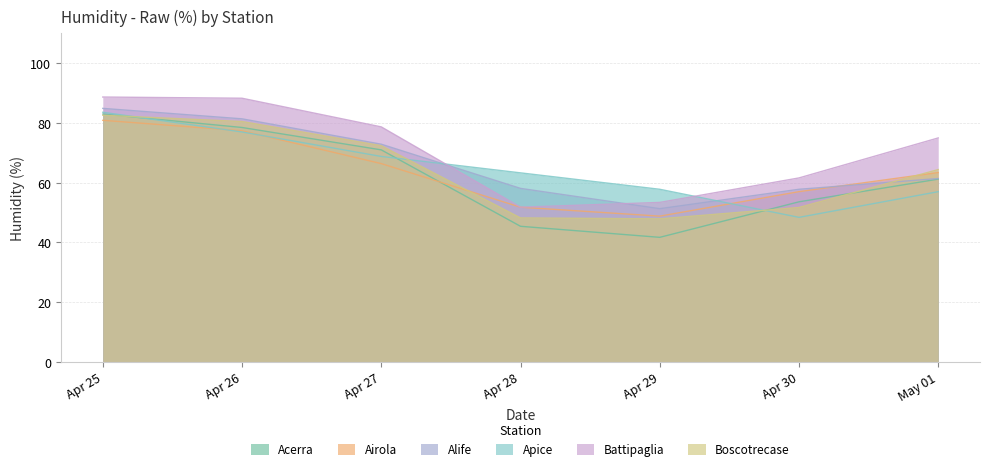

How many intersections are there between Apice and Airola?

3